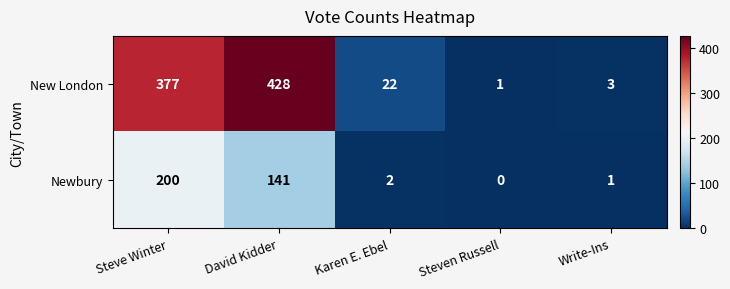

List the series in order of their peak value, highest first.

New London, Newbury